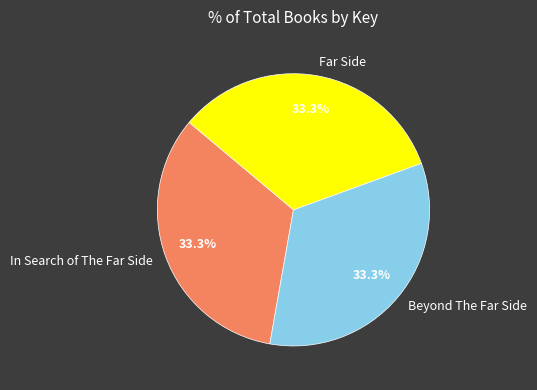

How many segments does this pie chart have?

3